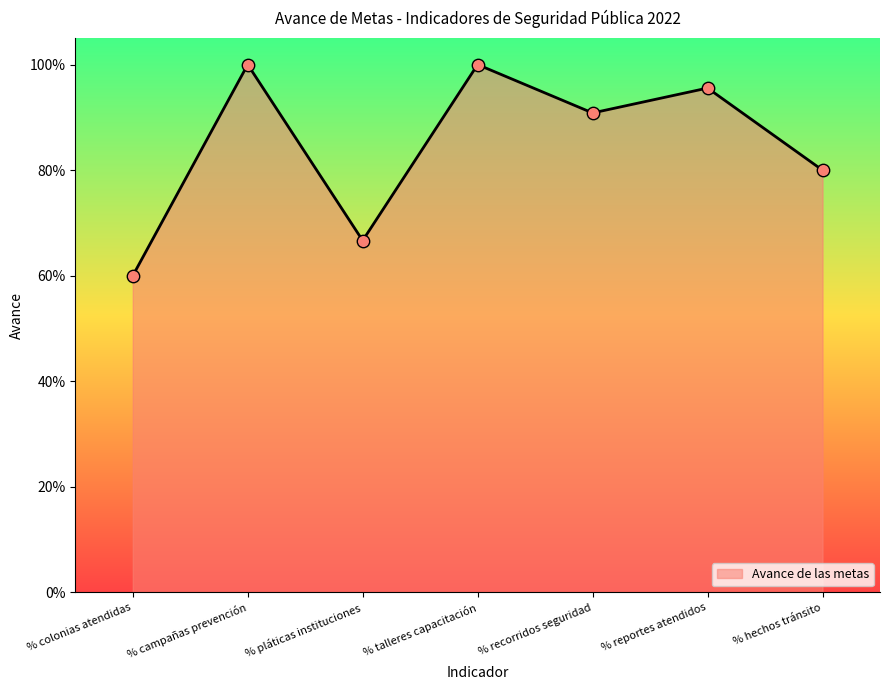

What is the change in value from % campañas prevención to % recorridos seguridad?

-0.1